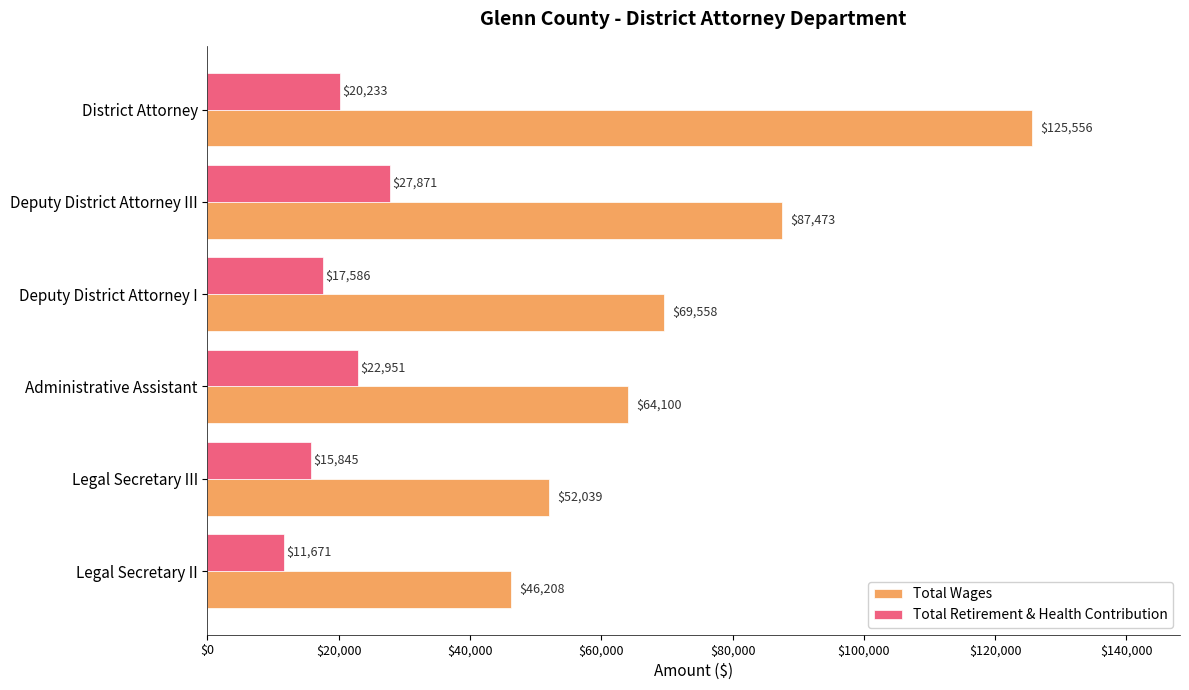

At which label does Total Wages reach its minimum?

Legal Secretary II